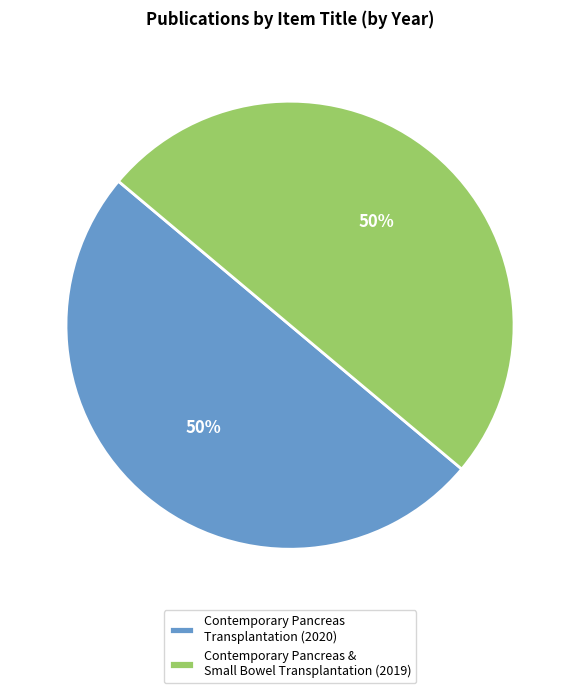

Do Contemporary Pancreas & Small Bowel Transplantation (2019) and Contemporary Pancreas Transplantation (2020) together represent more than half of the pie?

Yes